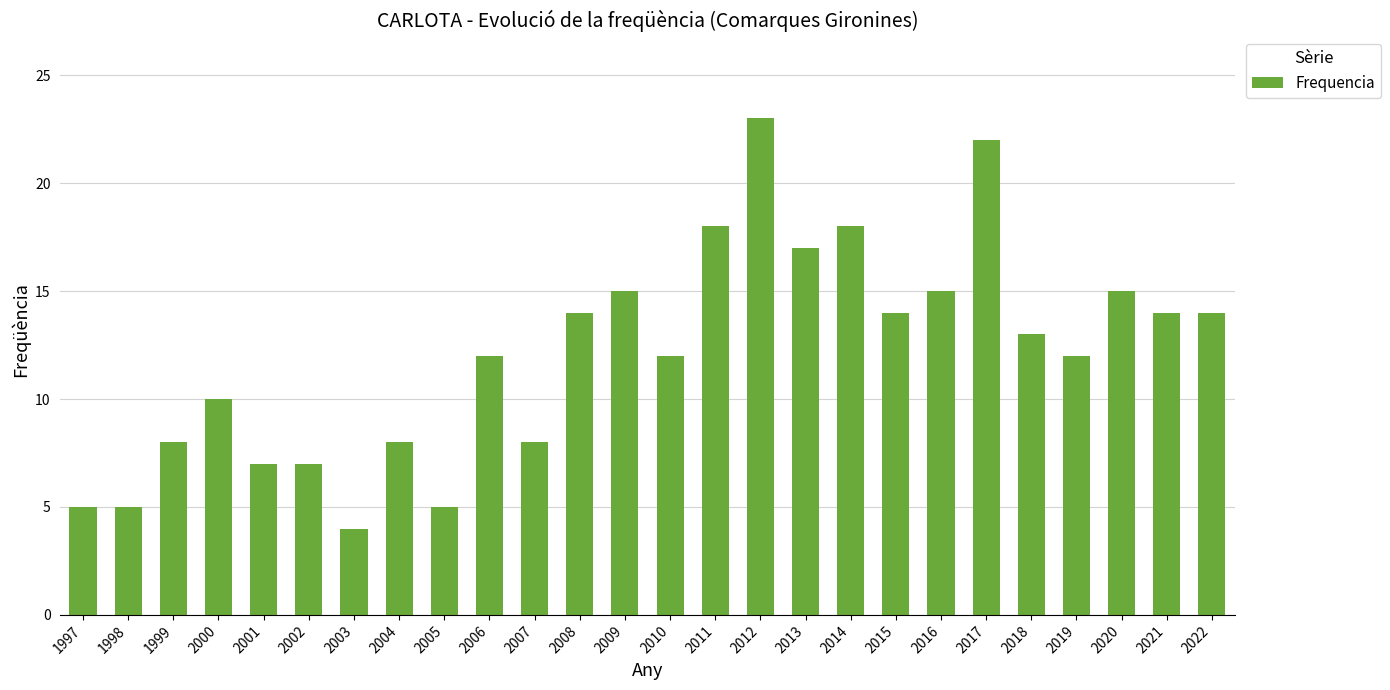

What is the ratio of the value at 2011 to the value at 2017?

0.8